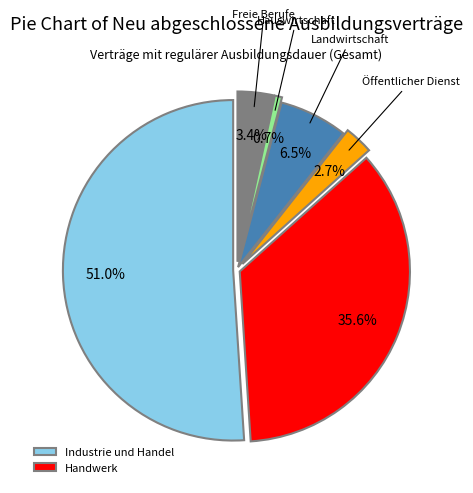

What is the change in value from Industrie und Handel to Landwirtschaft?

-390